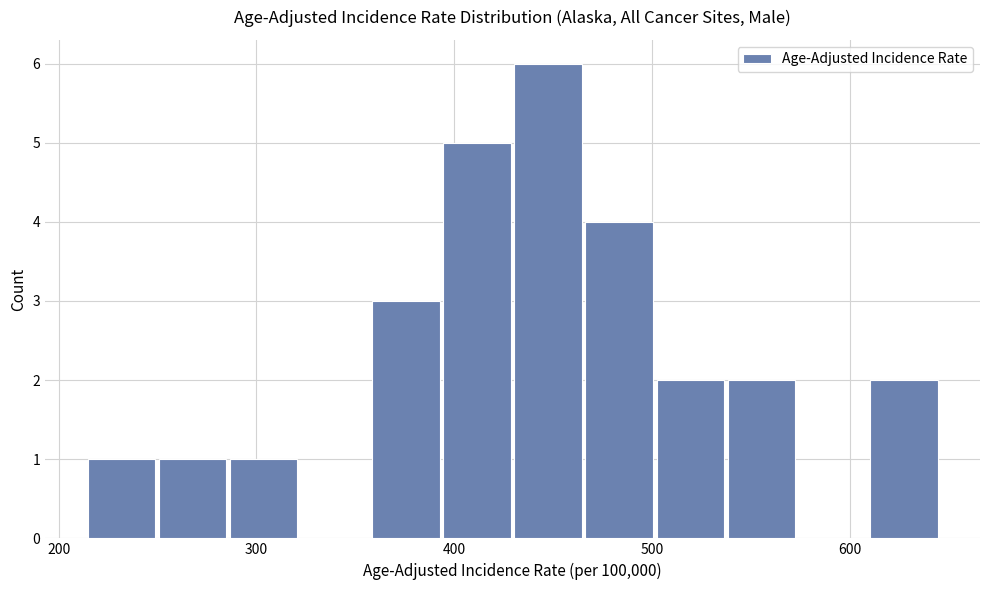

Around what value on the x-axis is the tallest bar? Give the approximate position of its centre, as read against the axis.

450